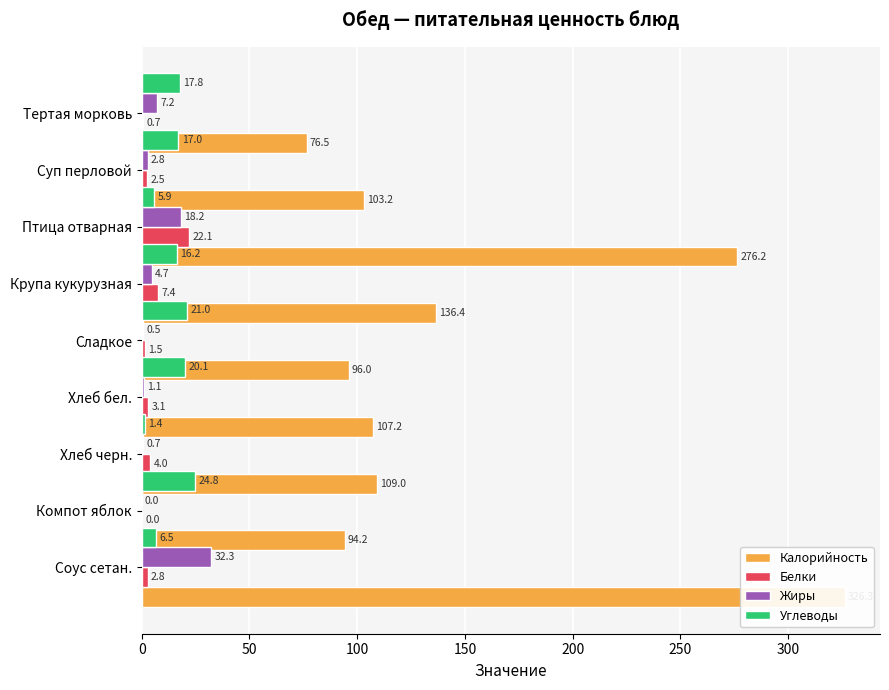

Which series has the largest range (max minus min)?

Калорийность